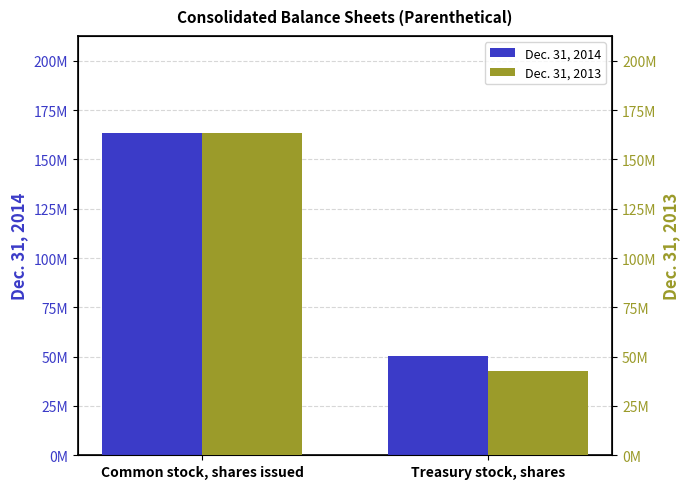

Which series has the largest total across all categories?

Dec. 31, 2014